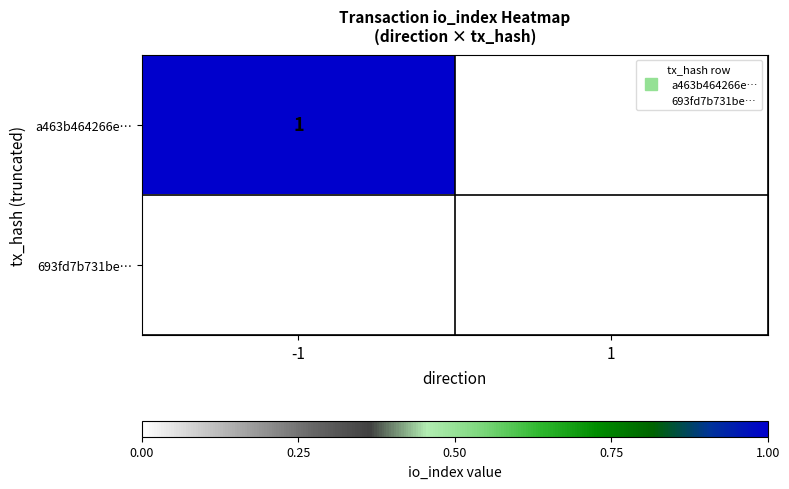

Which series changed the most between -1 and 1?

a463b464266e…